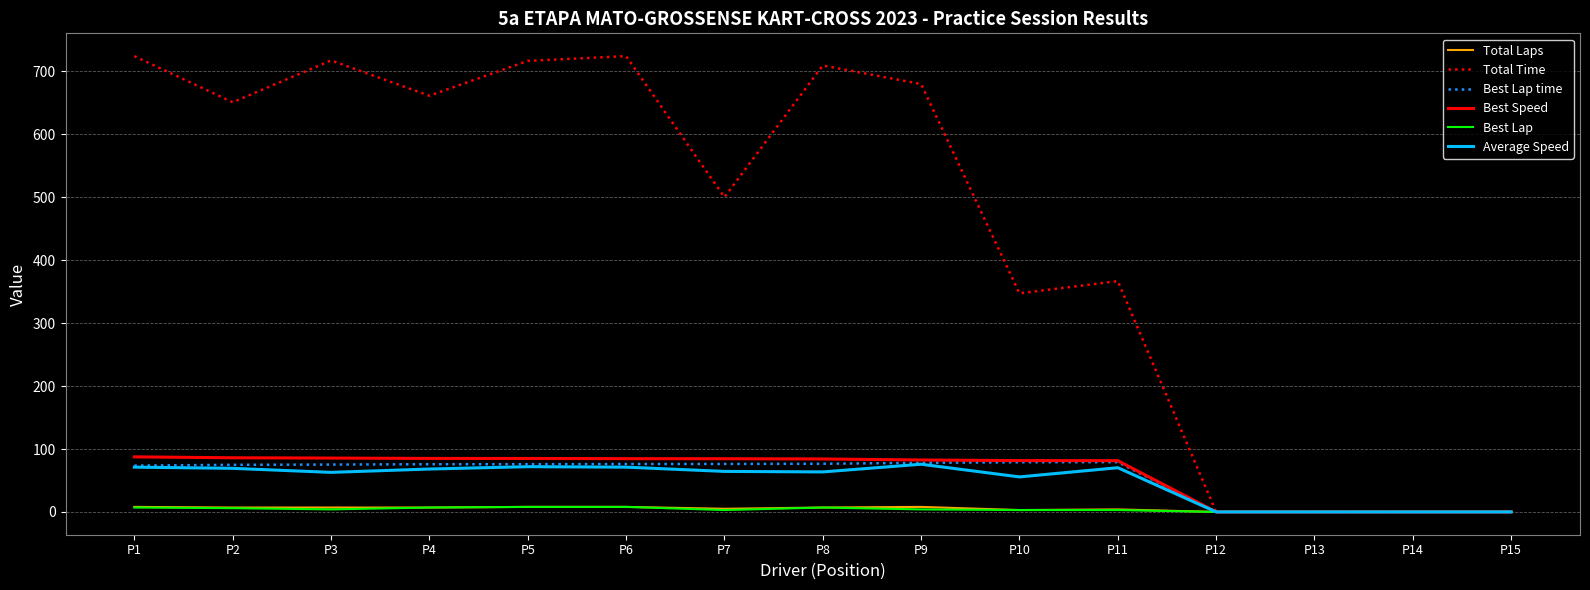

Read the Average Speed value at P1.

71.2